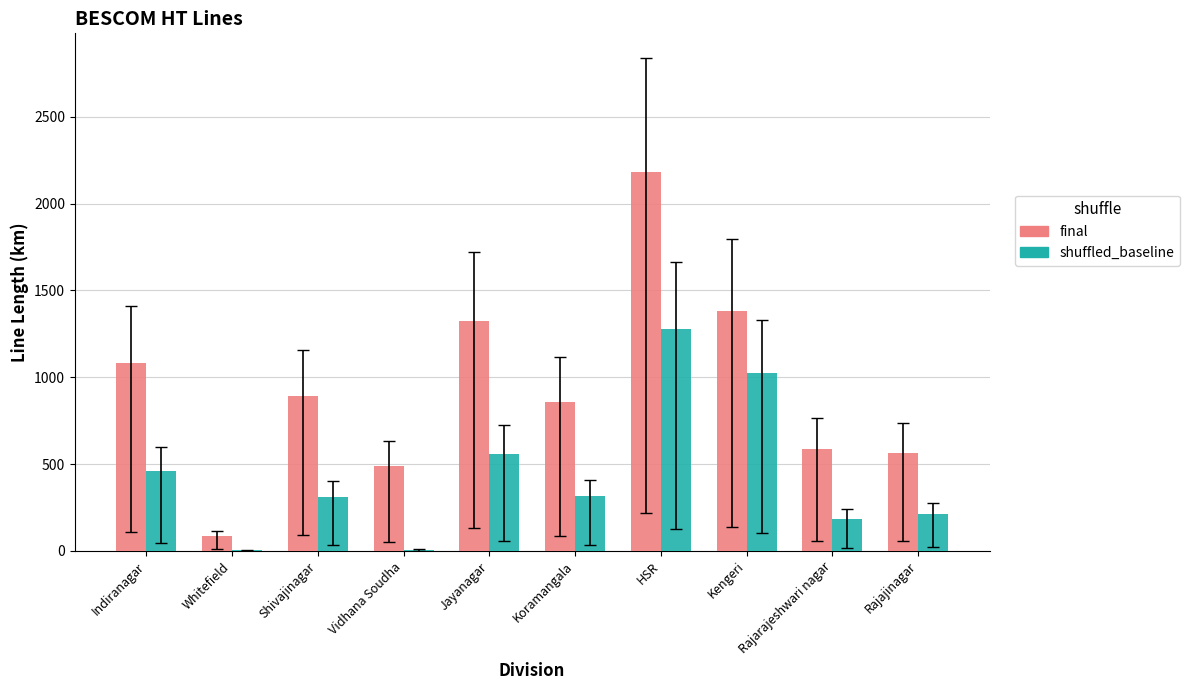

How many data points does each series have?

10